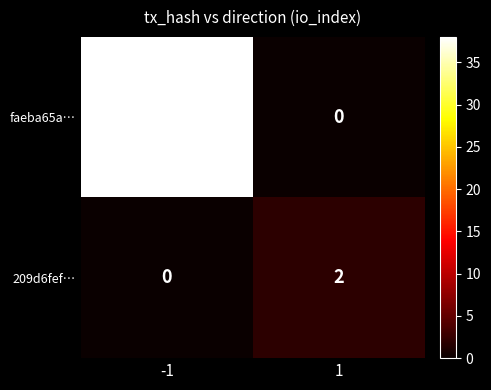

What is the sum of the faeba65a… values at -1 and 1?

38